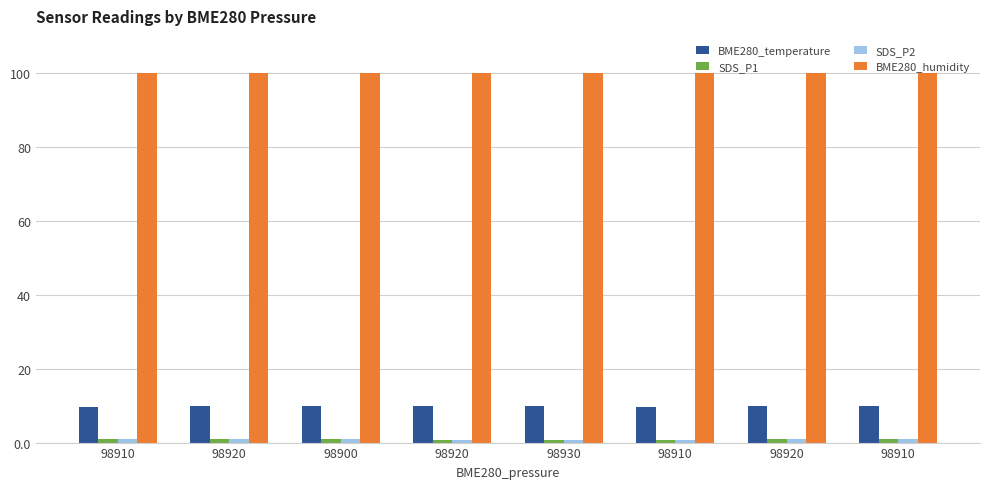

Which category has the highest value in the BME280_humidity series?

98910